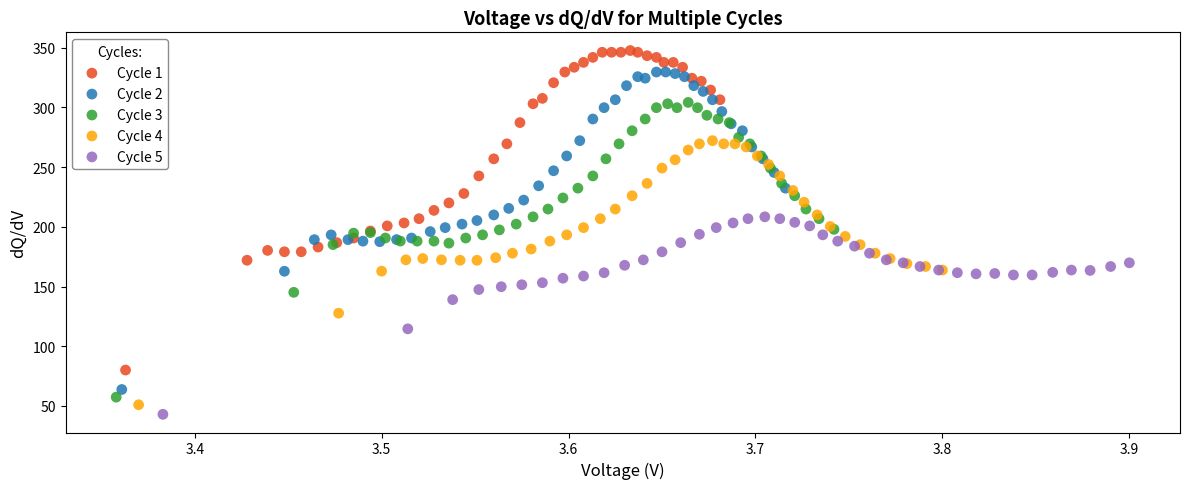

Which series has the largest Y range (max minus min)?

Cycle 1